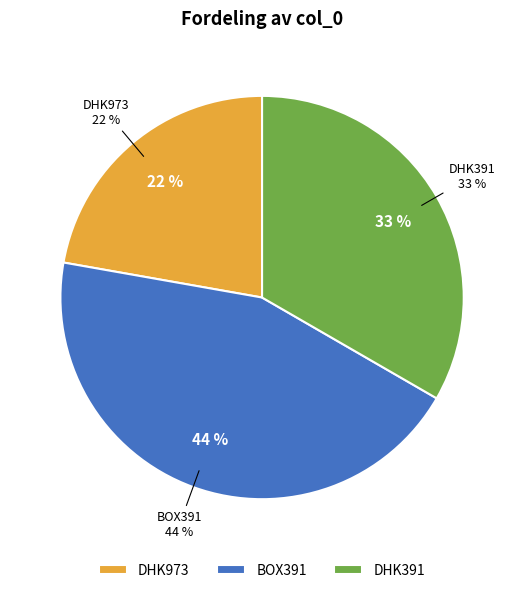

Rank the categories by value from highest to lowest.

BOX391, DHK391, DHK973